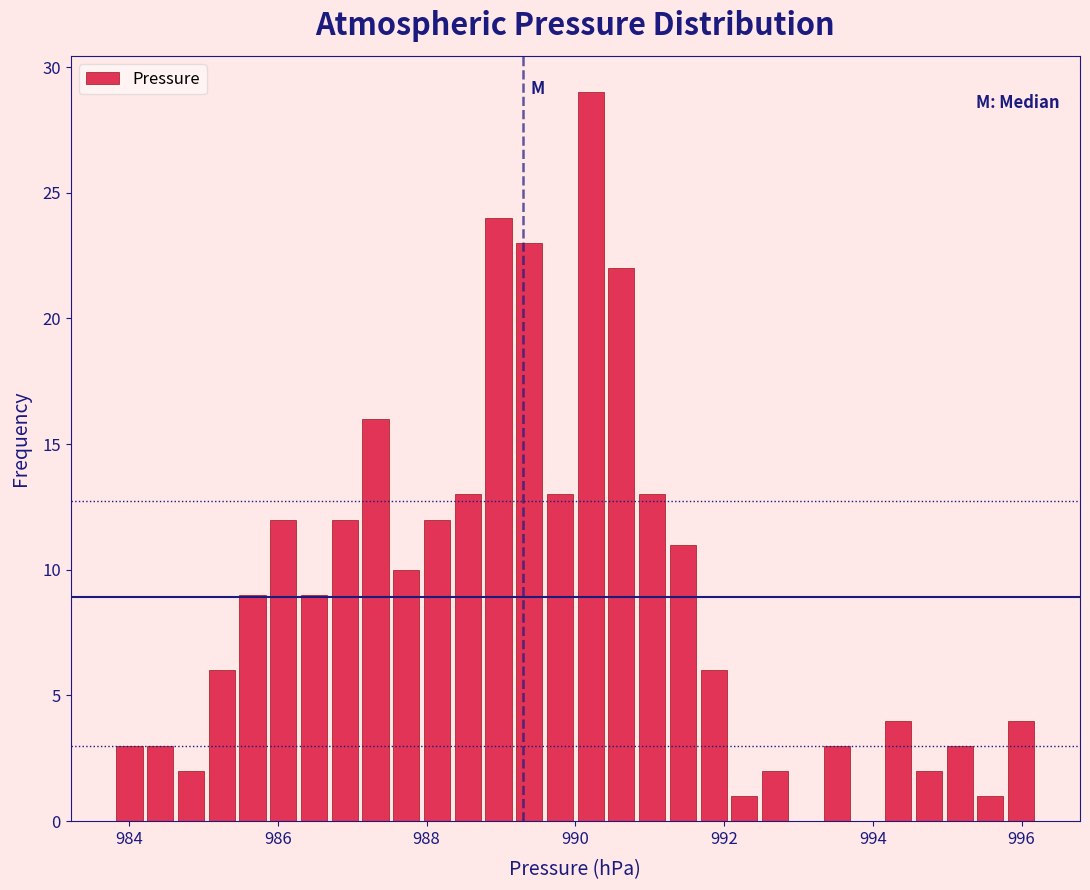

Read against the x-axis, roughly where is the centre of the tallest bar?

990.2